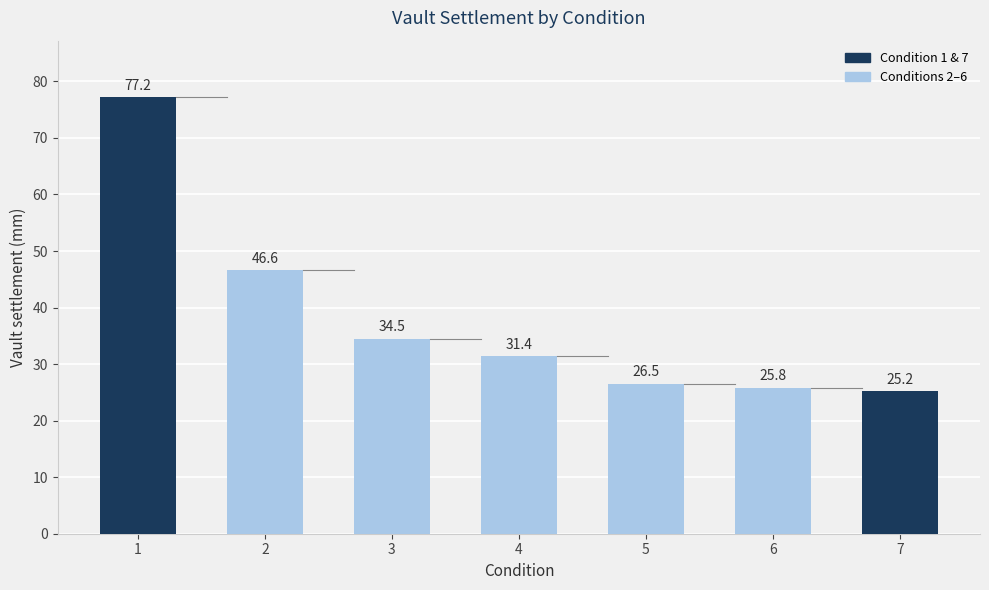

True or false: the data shows 46.6 at 2.

True